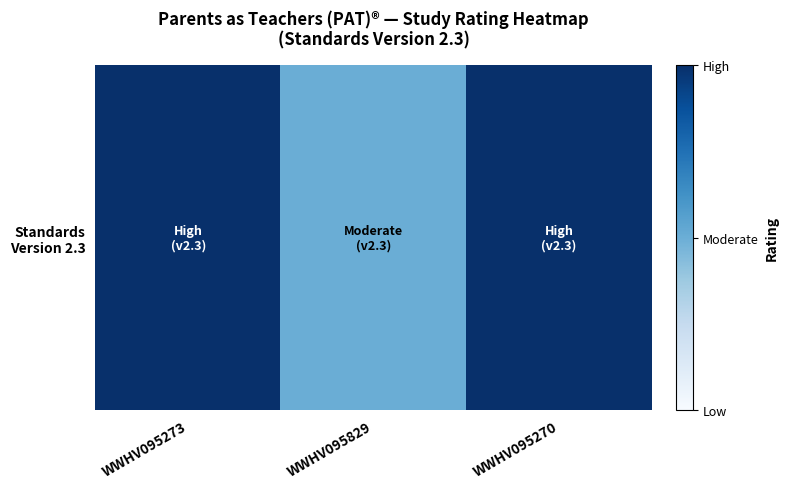

At which category does the chart reach its minimum across all series?

WWHV095829